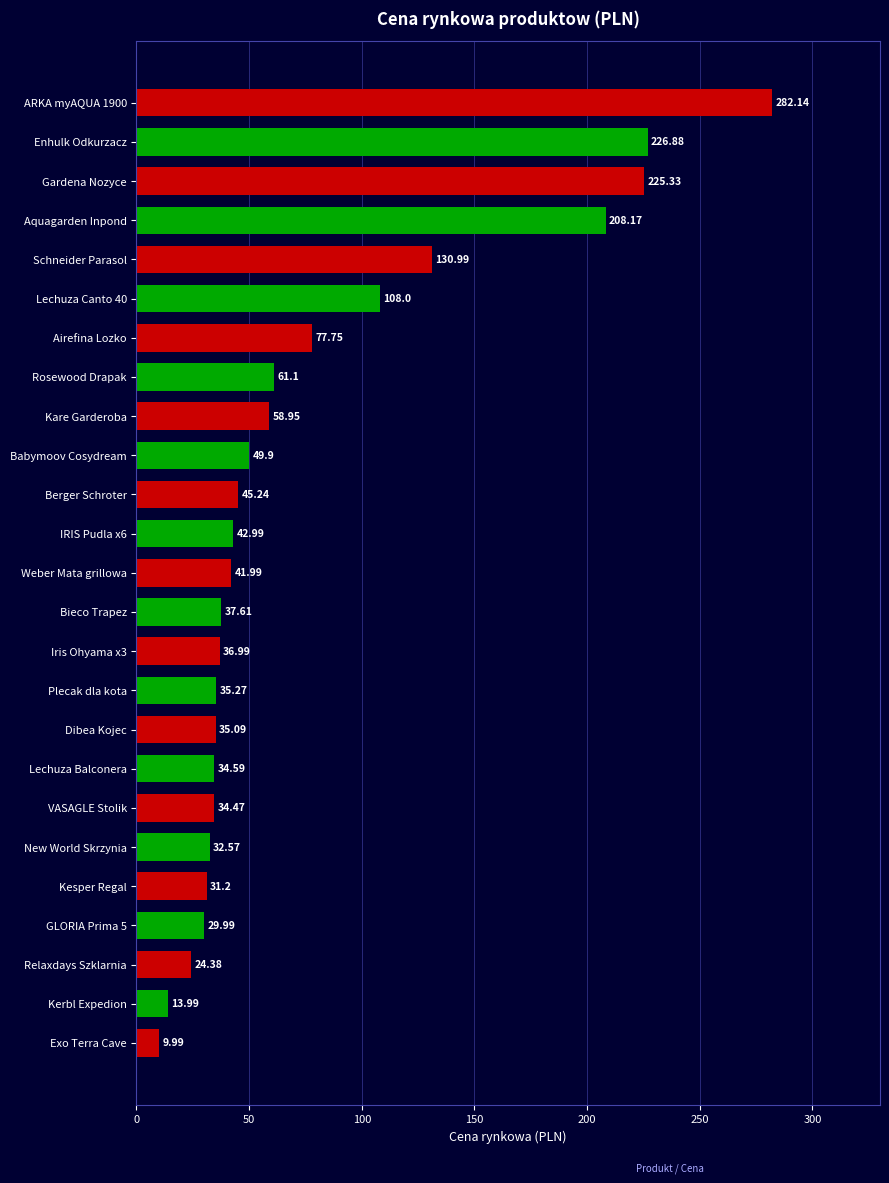

What is the label of the 23rd bar from the bottom?

Gardena Nozyce